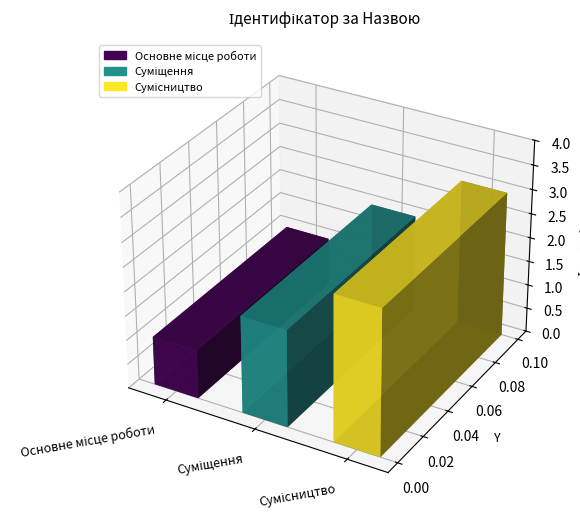

Does the chart contain stacked bars?

No